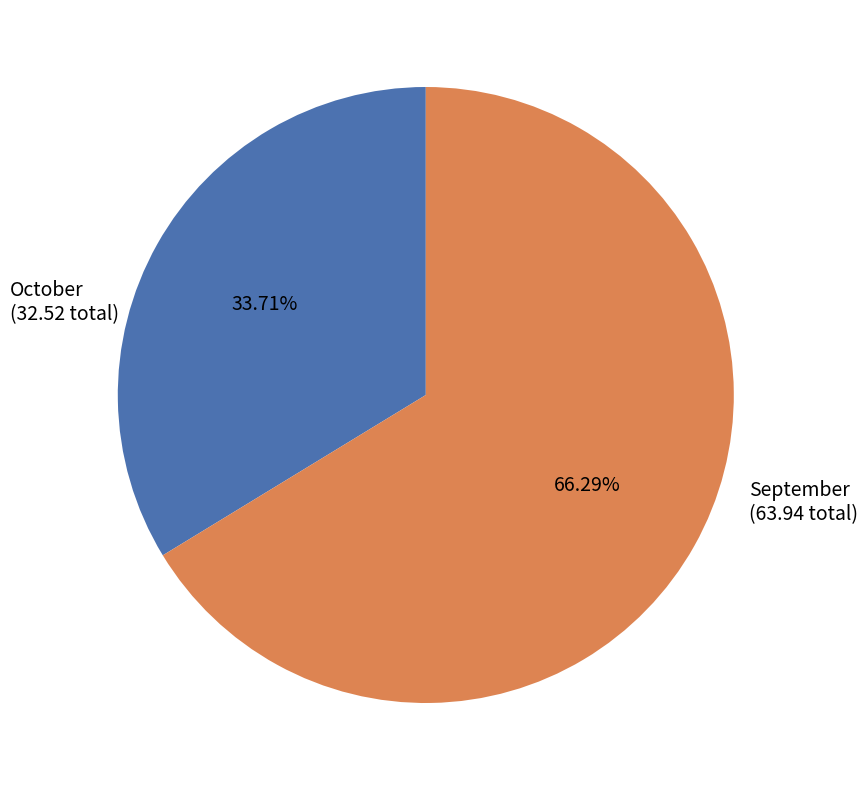

How many segments does this pie chart have?

2